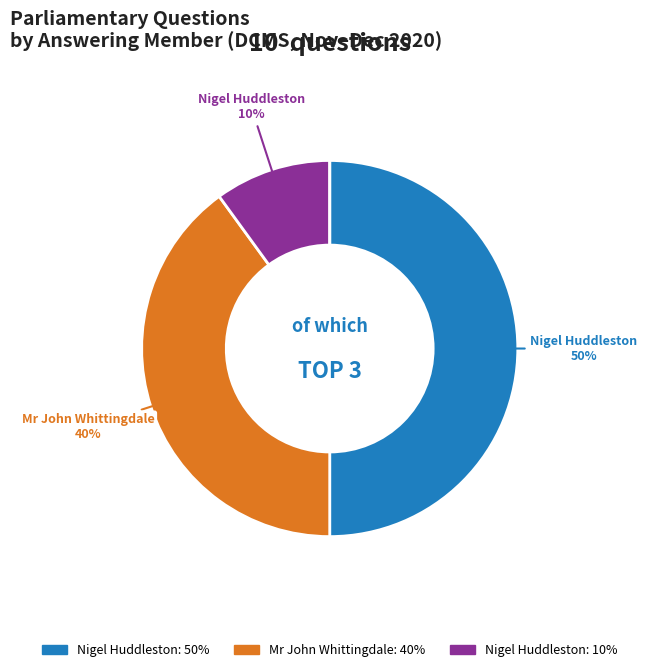

To the nearest percent, what is the difference between the largest and smallest slice percentages?

50%